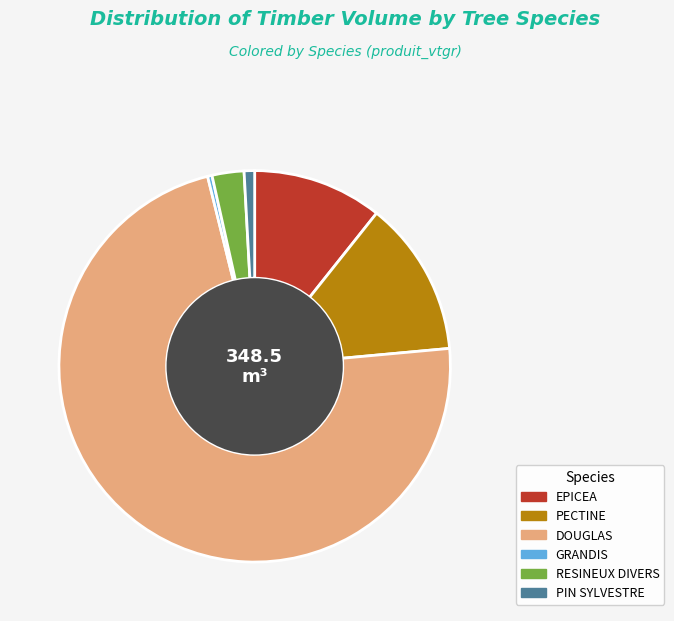

True or false: PIN SYLVESTRE accounts for 11% of the total.

False